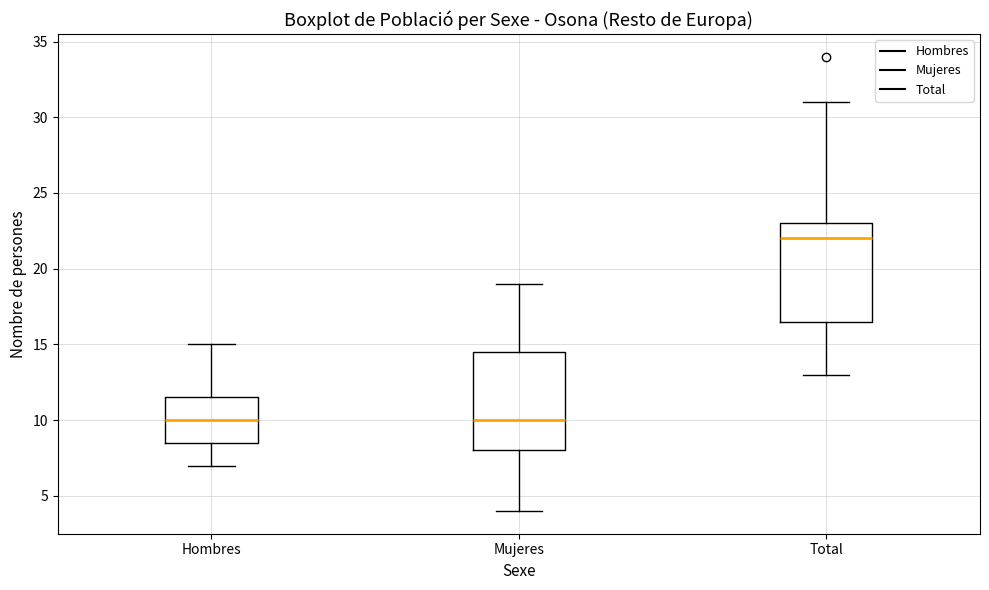

Reading left to right, read every box against the y-axis: the position of its median line, the range the box covers, and the ends of its whiskers. The values are not printed on the chart, so give them approximately, as read against the axis.

Hombres: median 10.0, box 8.5 to 11.5, whiskers 7.0 to 15.0
Mujeres: median 10.0, box 8.0 to 14.5, whiskers 4.0 to 19.0
Total: median 22.0, box 16.5 to 23.0, whiskers 13.0 to 31.0